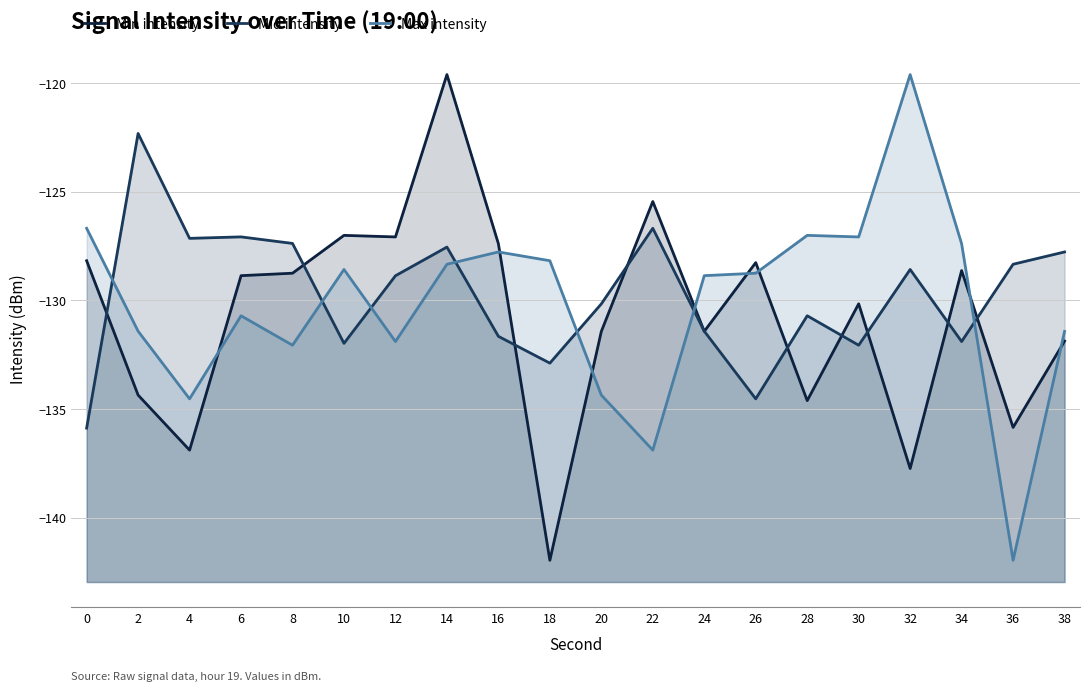

How many lines are shown in the chart?

3